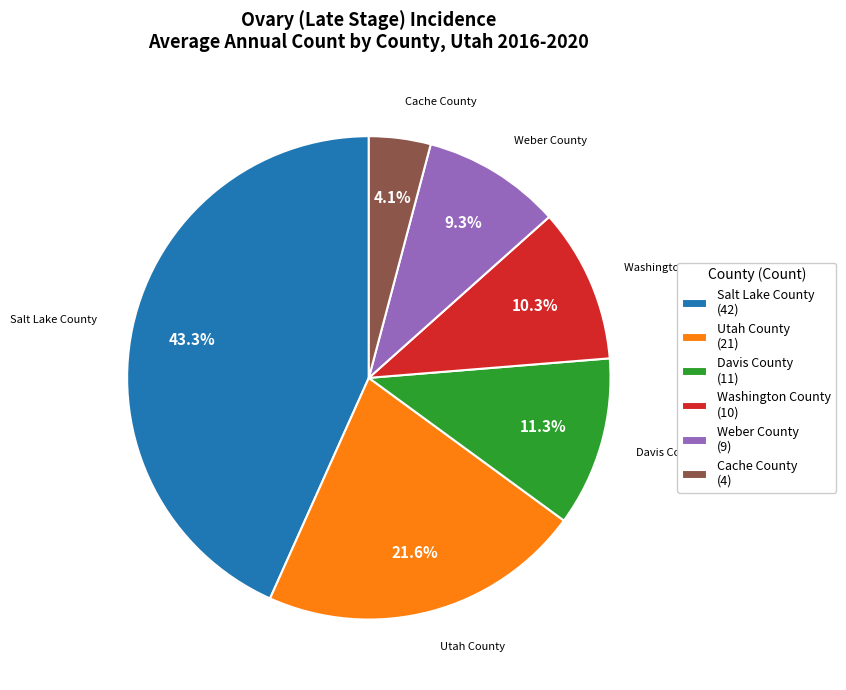

How many slices are in this pie chart?

6